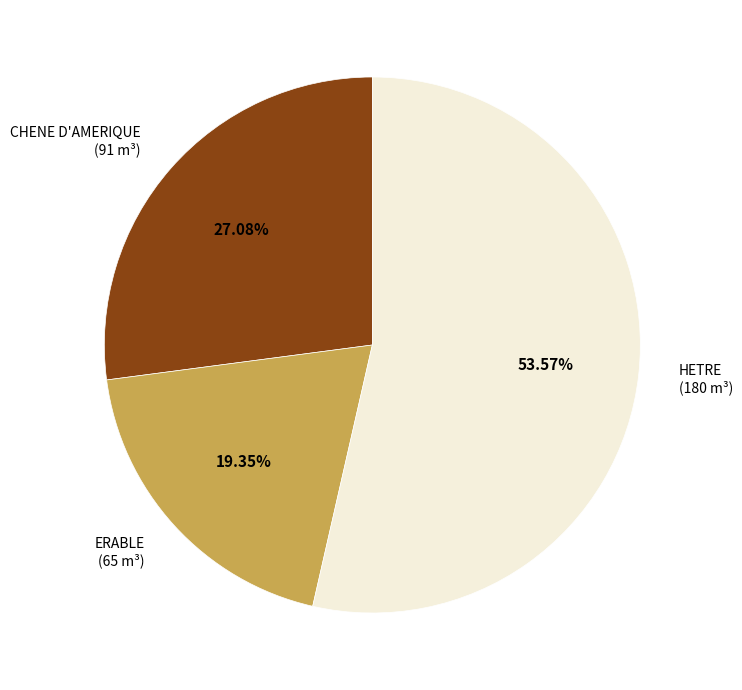

Does any single category account for the majority?

Yes